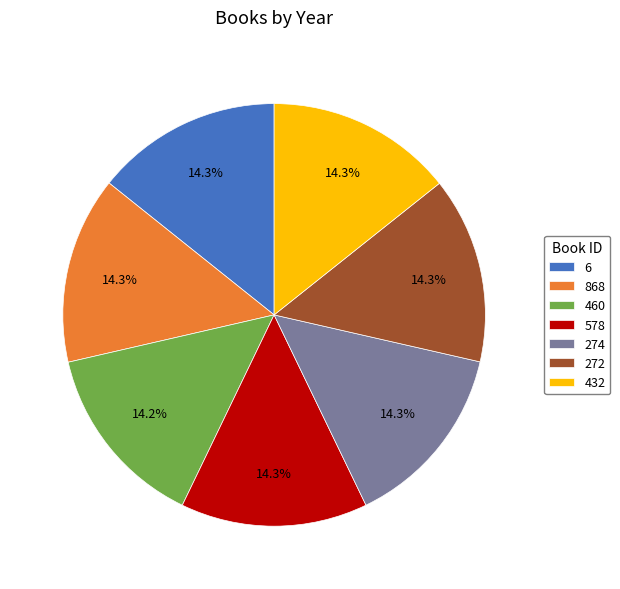

The 6 slice represents 14% of the pie. True or false?

True